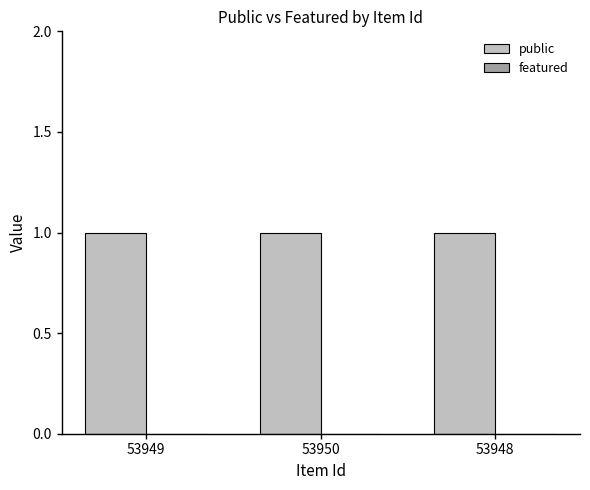

What is the approximate value of public at 53950?

1